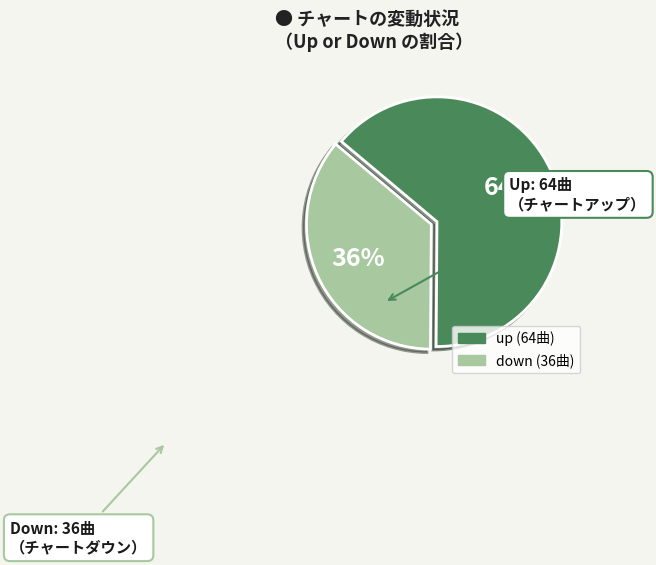

Is there a majority slice in this chart?

Yes